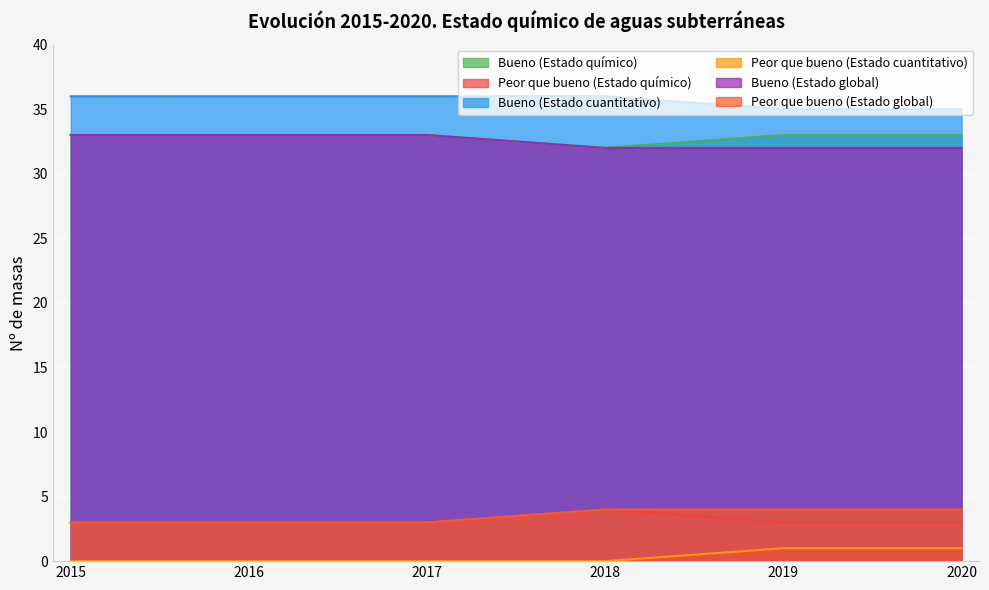

Does the chart display data point markers on the line(s)?

No